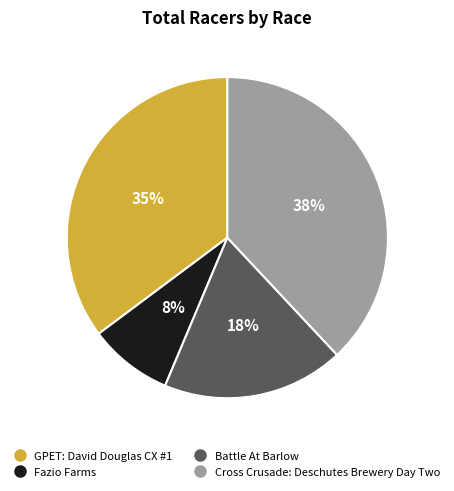

Count the number of slices in the pie.

4